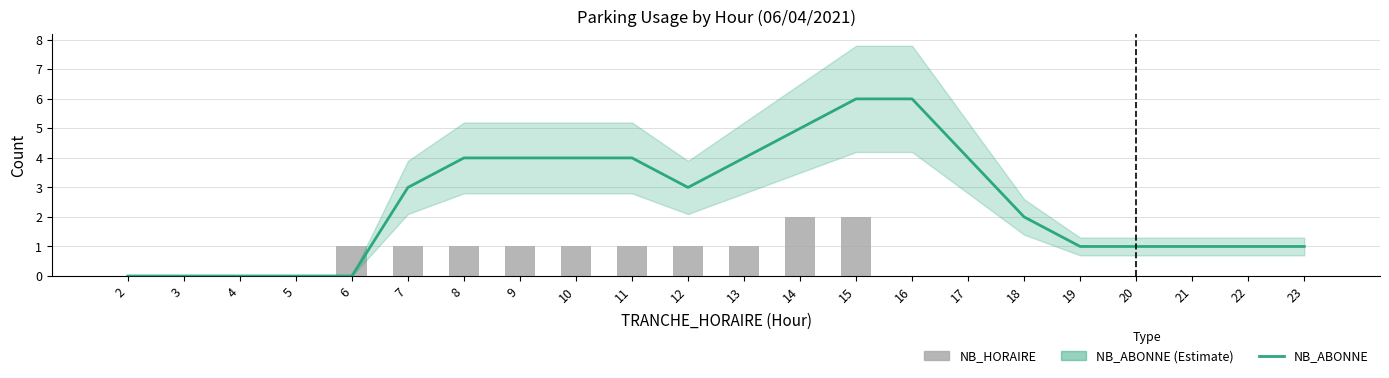

Reading right to left, extract all data points from this chart.

NB_ABONNE: 1	1	1	1	1	2	4	6	6	5	4	3	4	4	4	4	3	0	0	0	0	0
NB_HORAIRE: 0	0	0	0	0	0	0	0	2	2	1	1	1	1	1	1	1	1	0	0	0	0